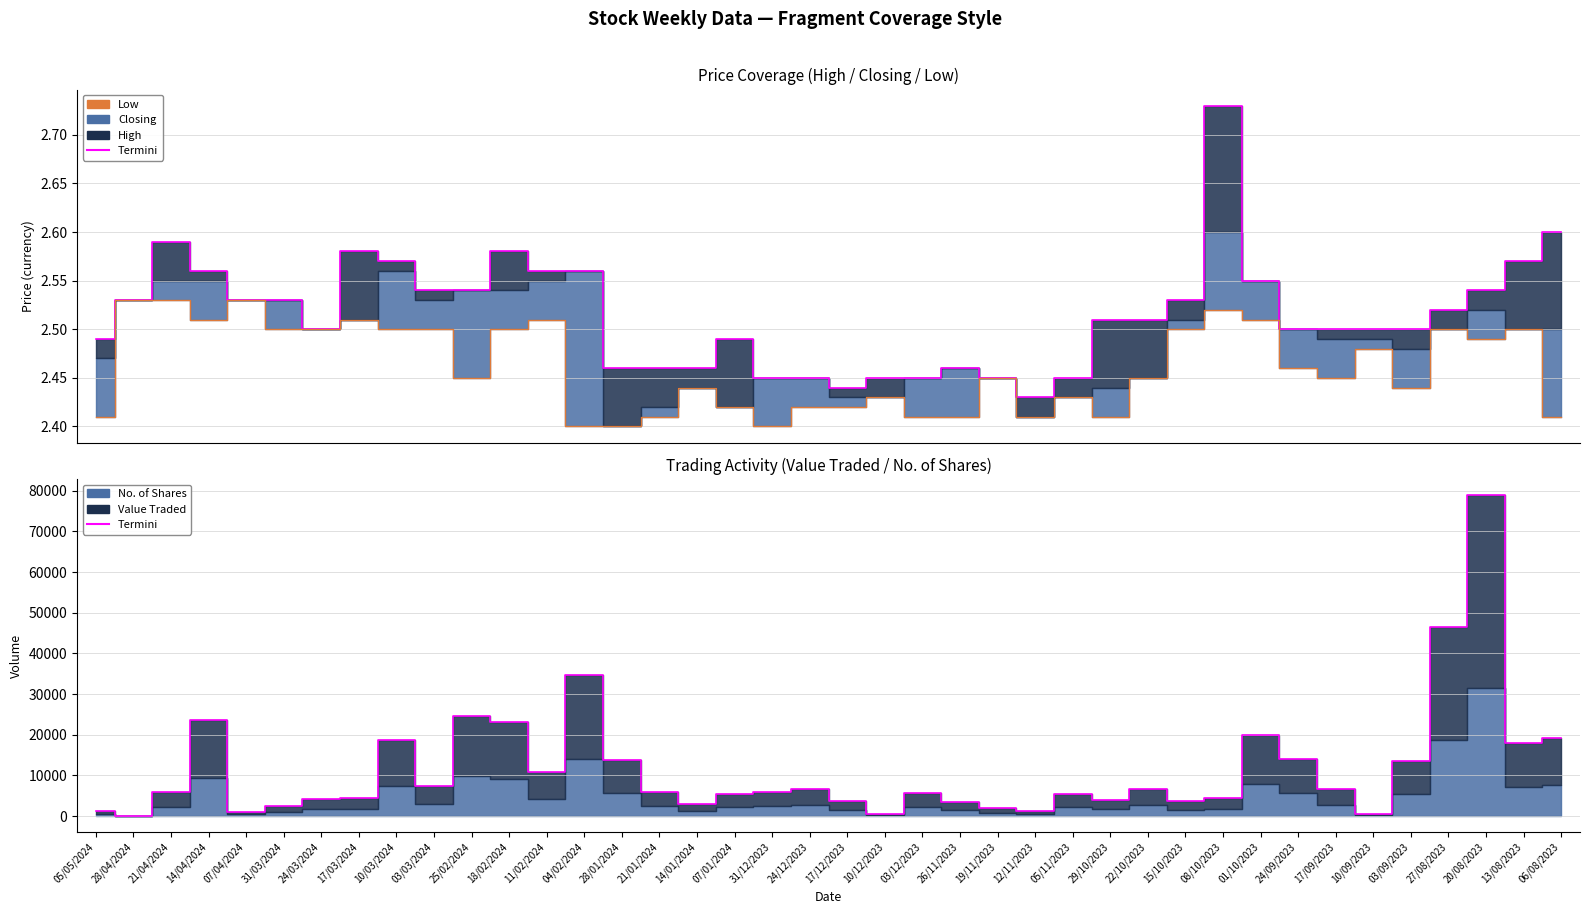

Is it true that Low_line equals 2.5 at 18/02/2024?

True